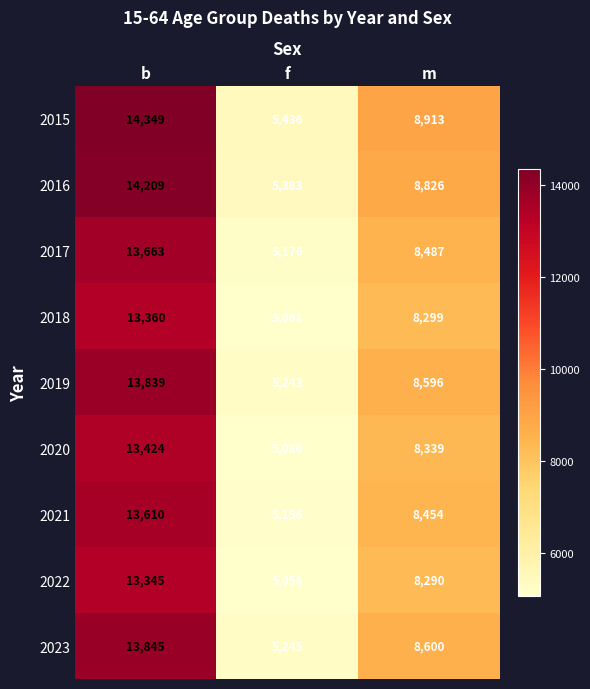

What is the smallest value displayed?

5056